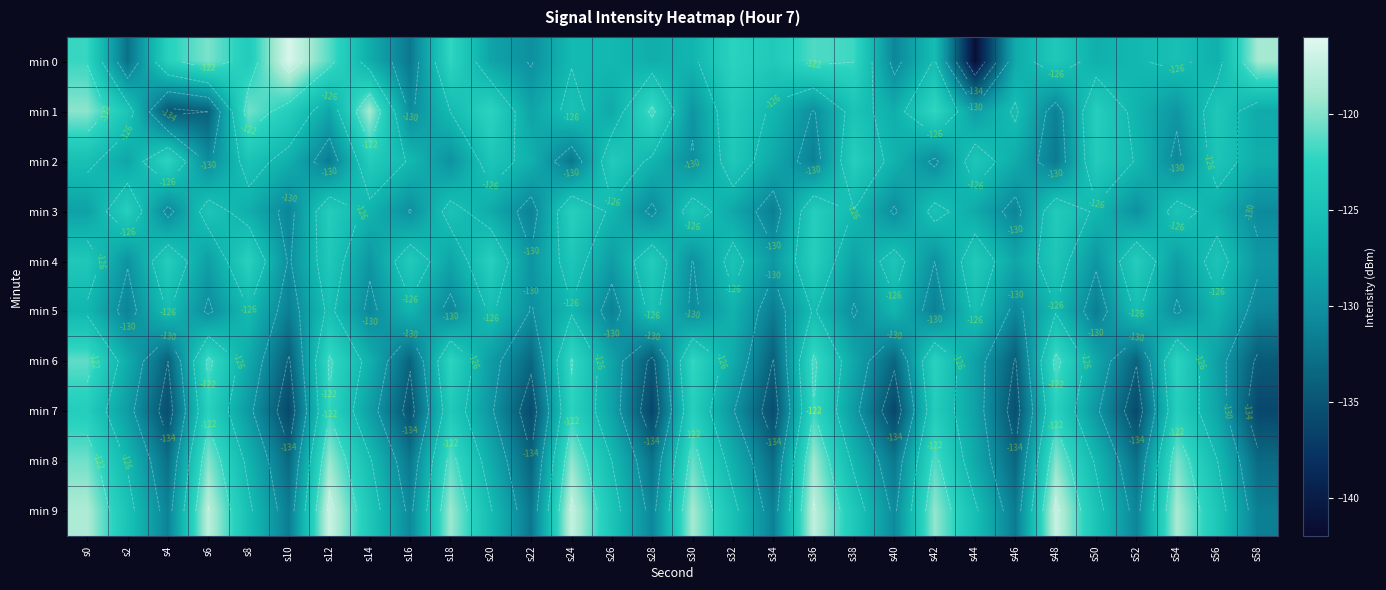

List the series in order of their peak value, highest first.

min 0, min 9, min 1, min 8, min 6, min 7, min 2, min 4, min 3, min 5